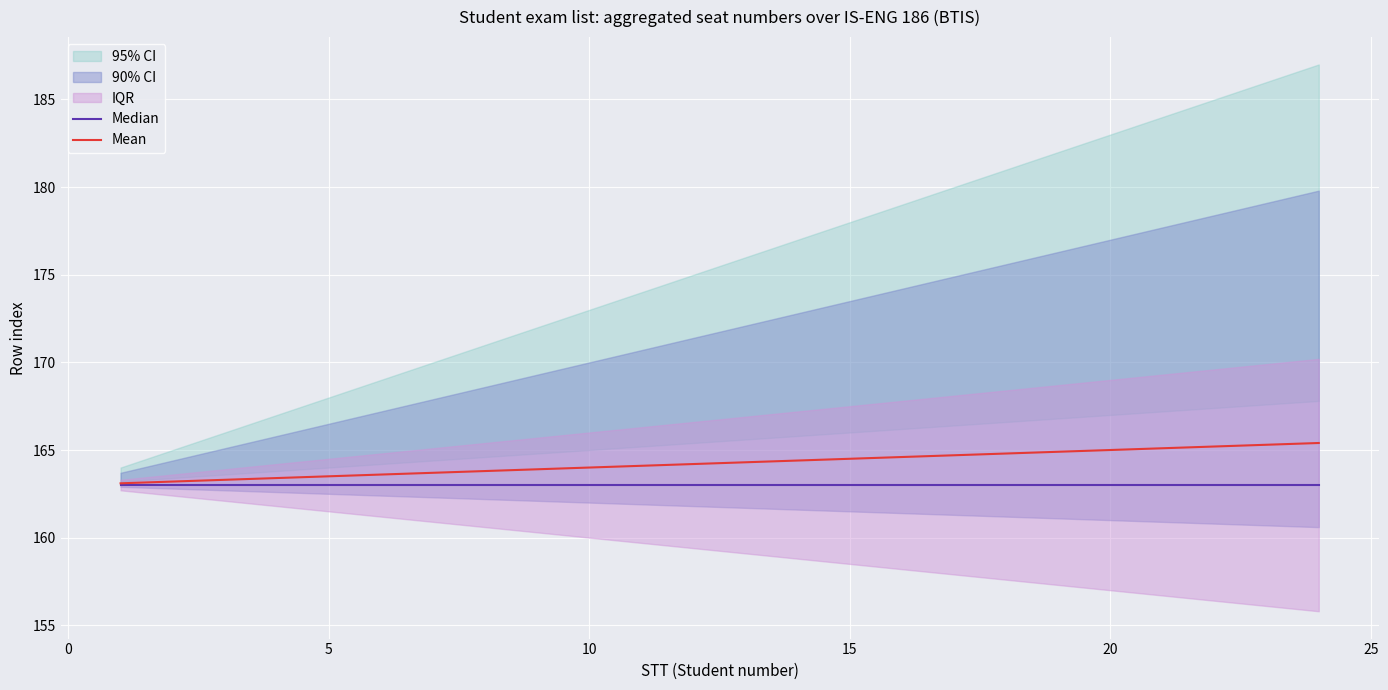

What is the highest value of the Mean series?

165.4